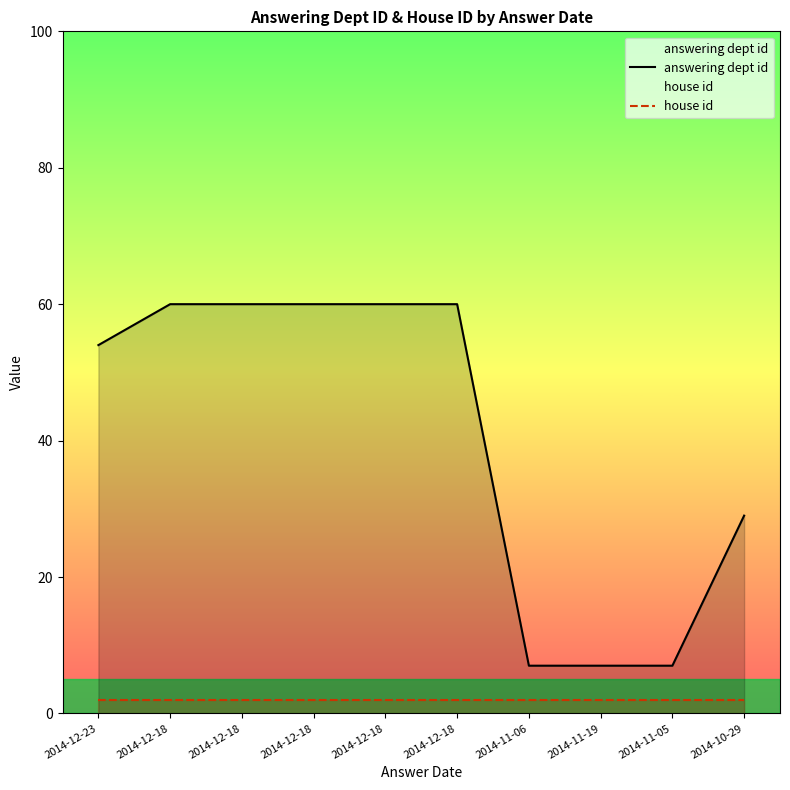

What is the sum of the house id values at 2014-12-18 and 2014-11-06?

4